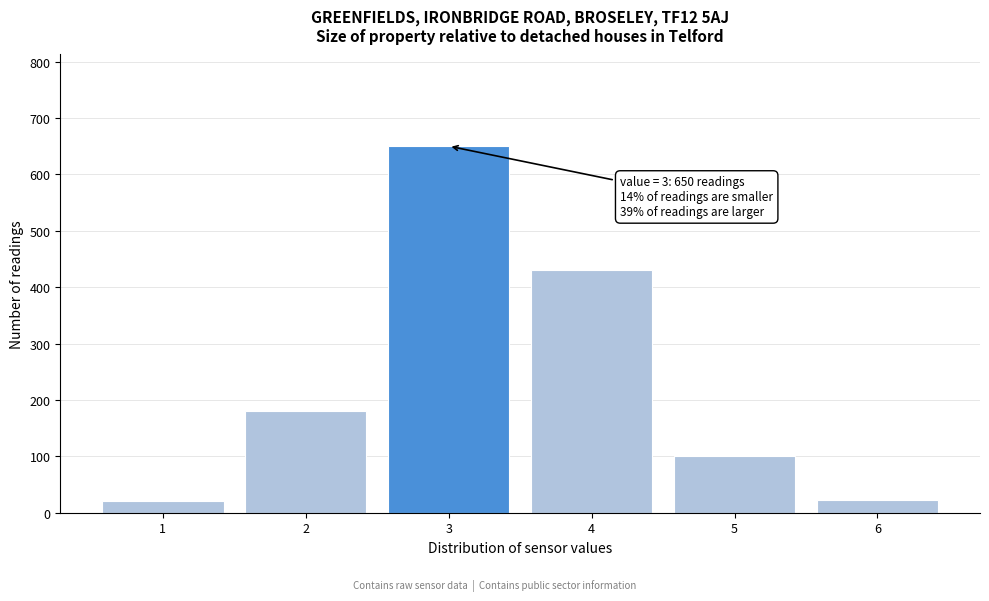

Over which range of the x-axis is the bar tallest?

2.5 to 3.5